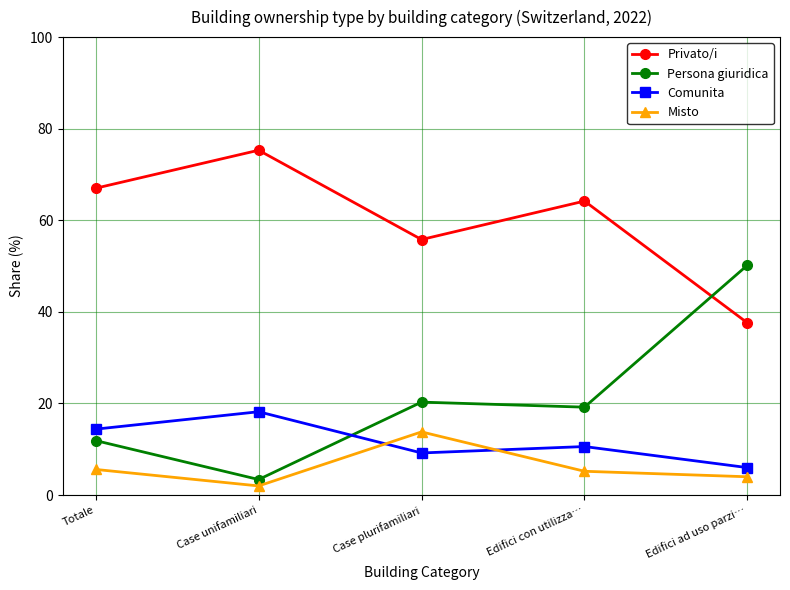

True or false: Misto and Privato/i intersect in this chart.

False